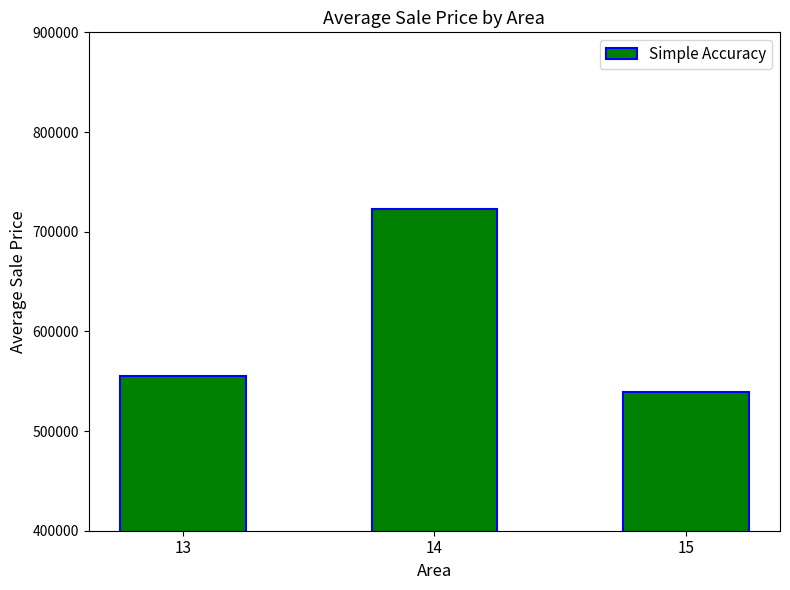

What is the difference between the second highest and minimum values?

15592.4